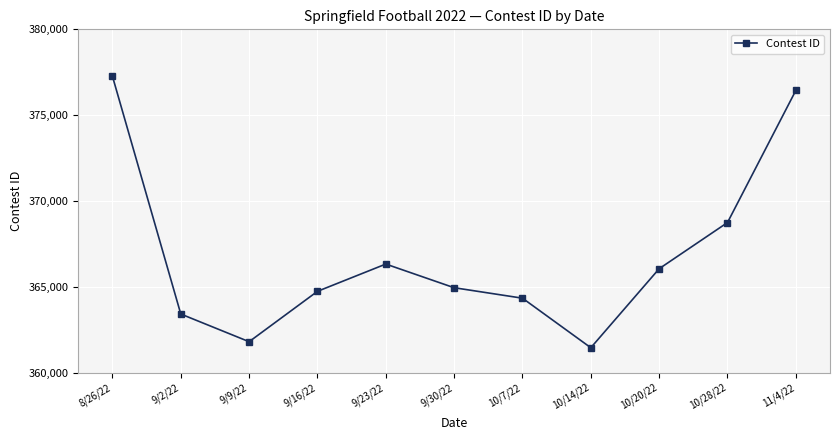

At which label is the value closest to 369353?

10/28/22